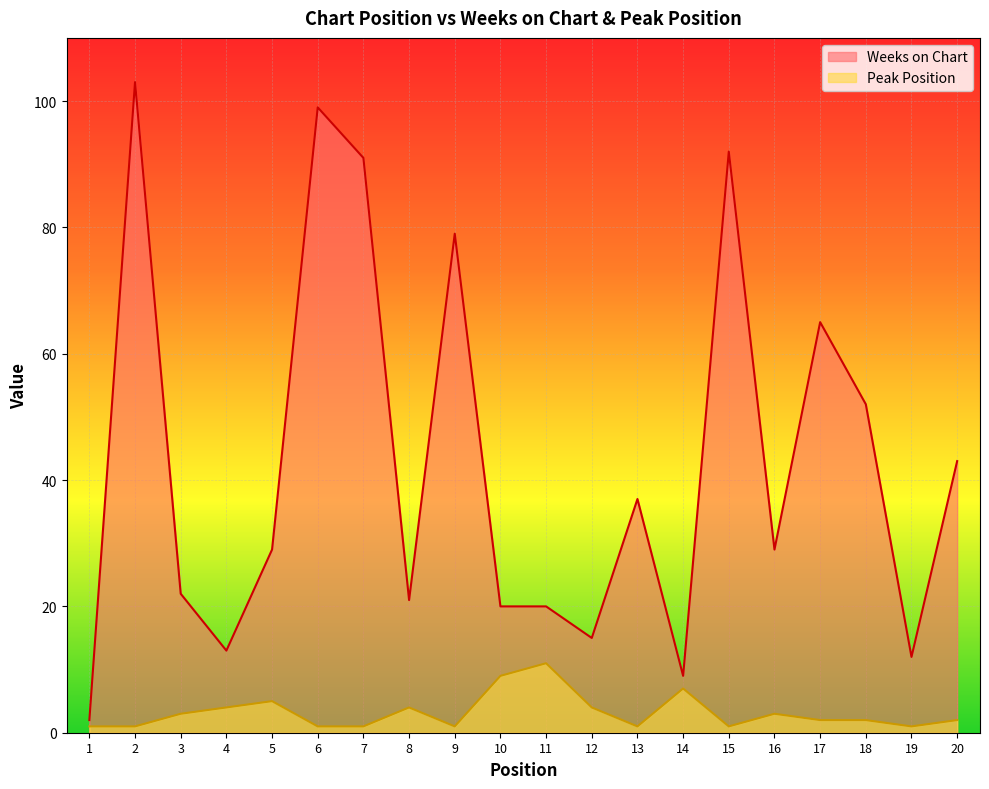

At which label does Weeks on Chart reach its minimum?

1